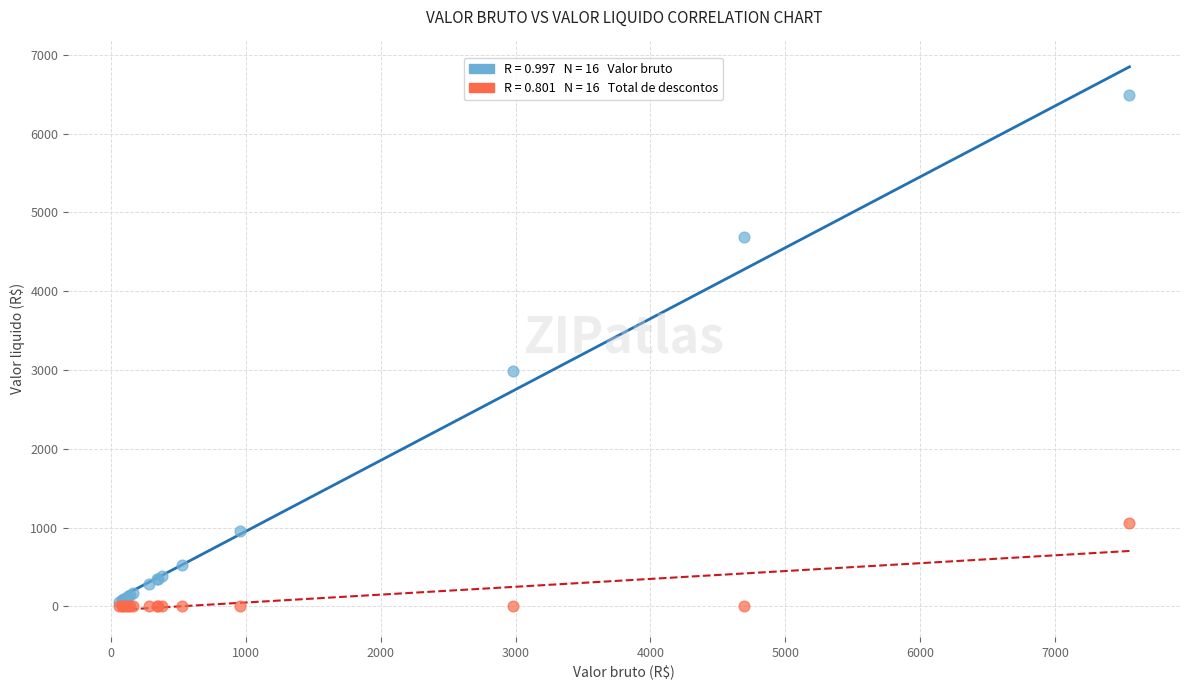

Across all series, what Y value is closest to 3246?

2983.5